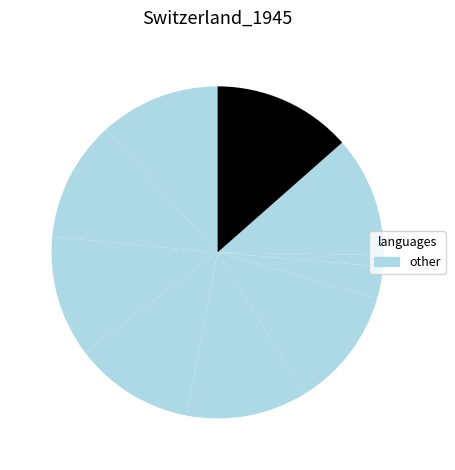

True or false: დავით შალამბერიძე accounts for 12% of the total.

True